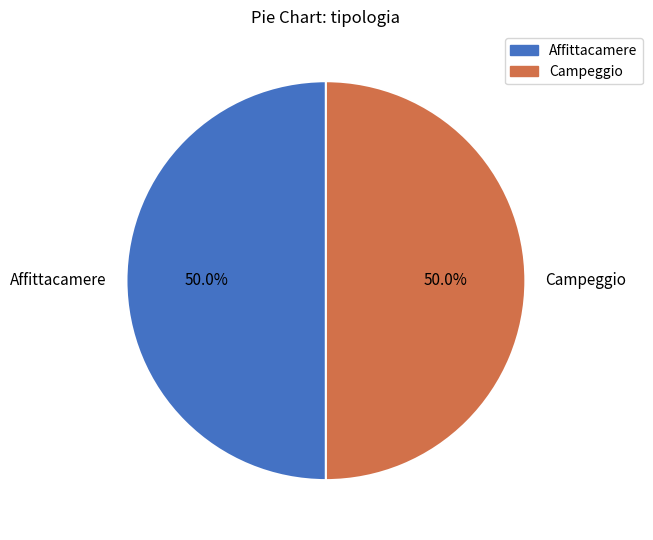

To the nearest percent, what is the average slice percentage?

50%